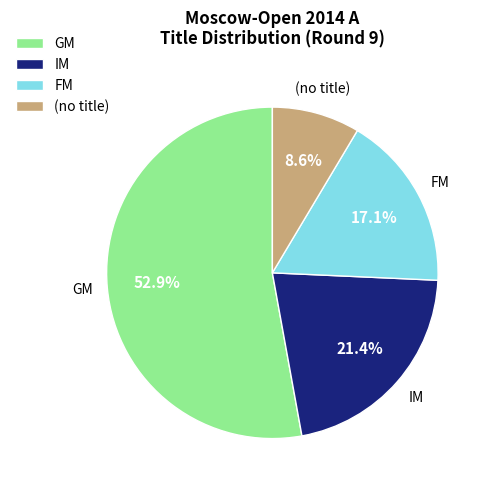

What is the total percentage of (no title) and IM?

30.0%